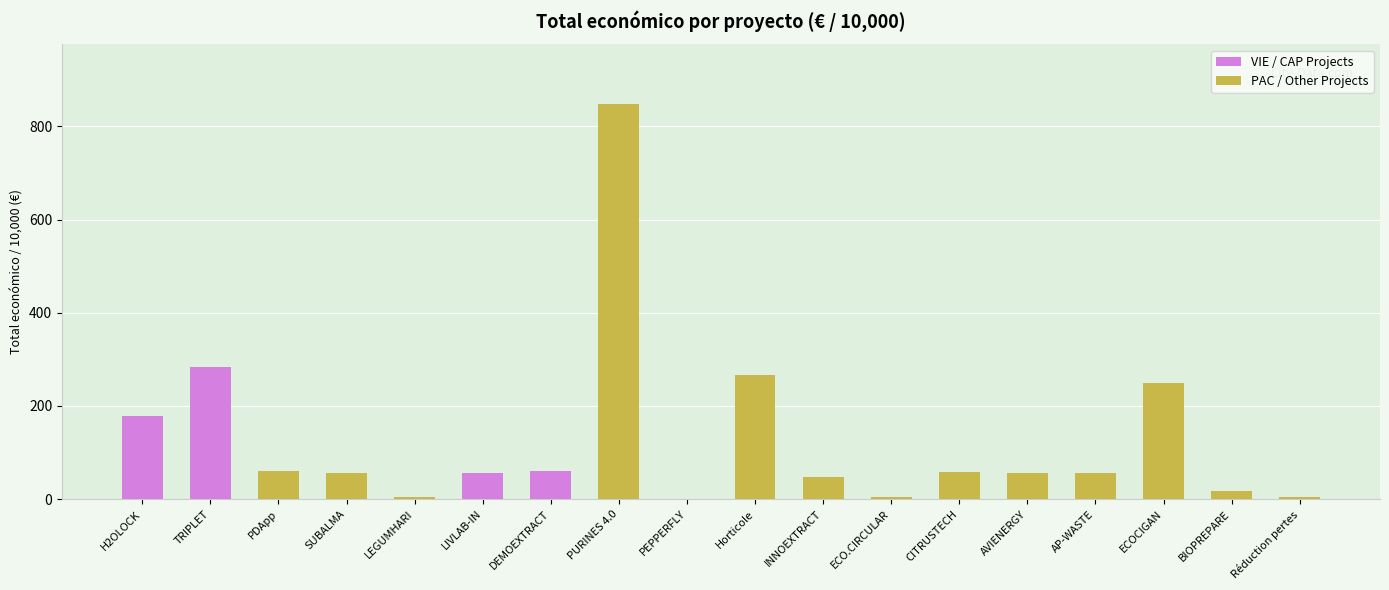

What is the value of the 11th bar from the left?

48.5